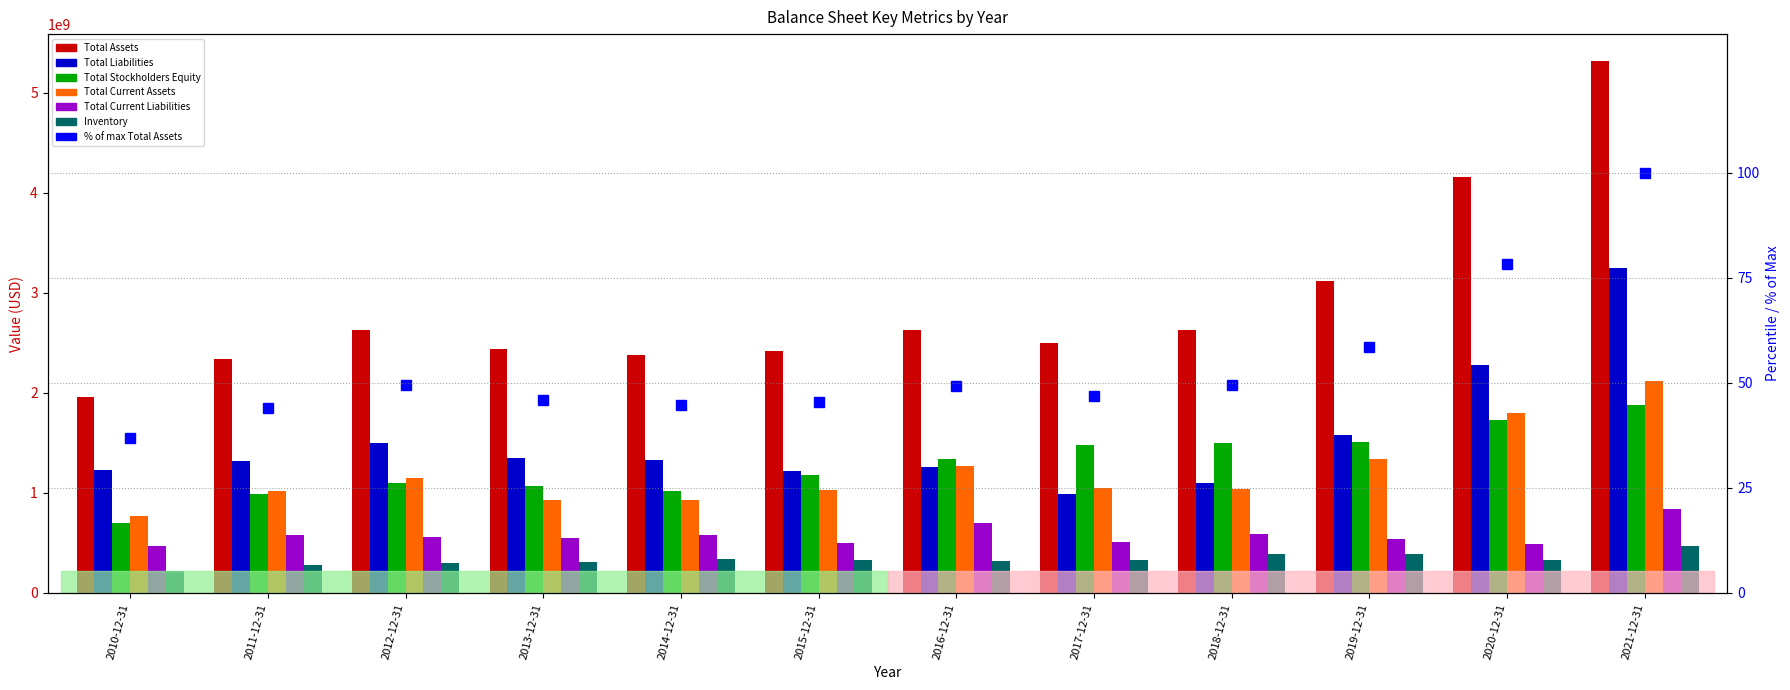

What is the smallest value displayed?

222761000